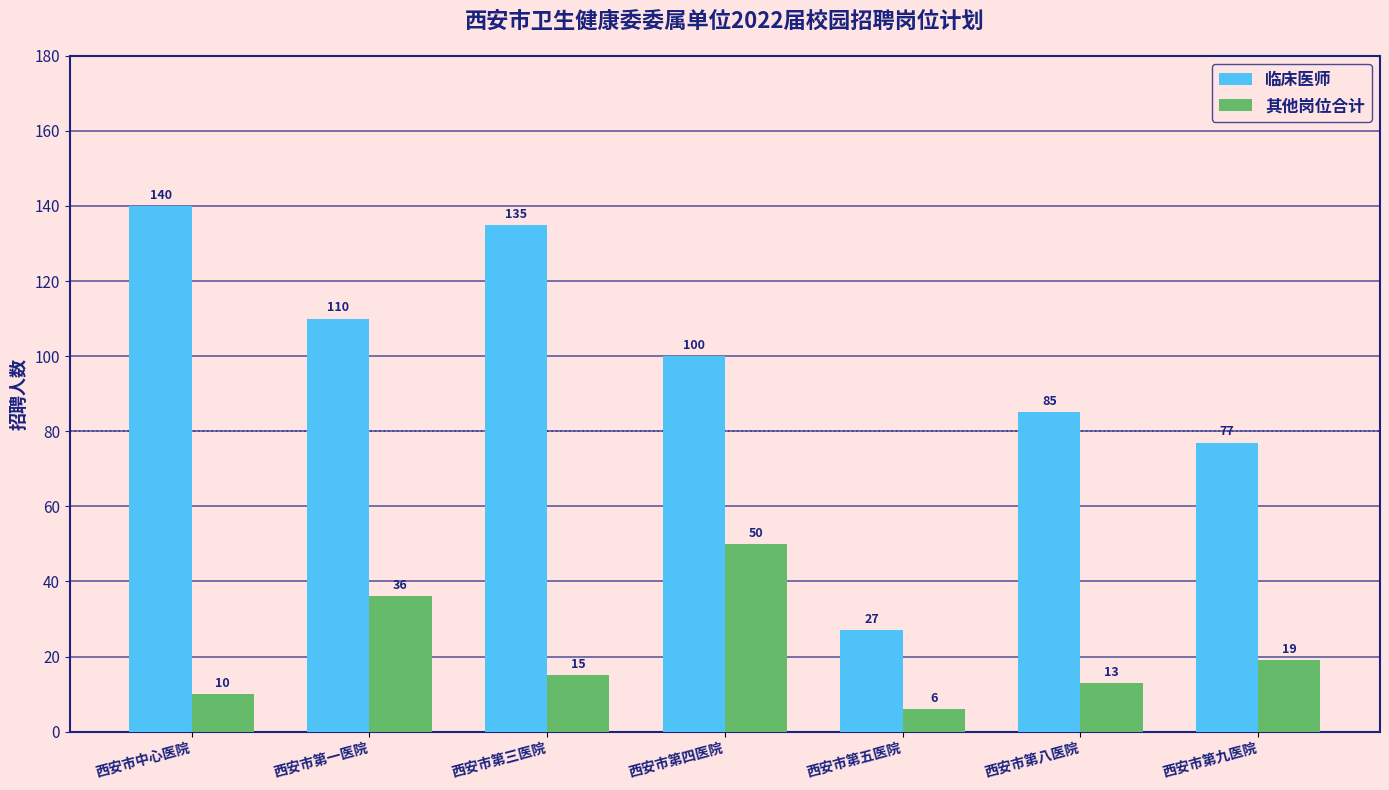

What is the average value of the 其他岗位合计 series?

21